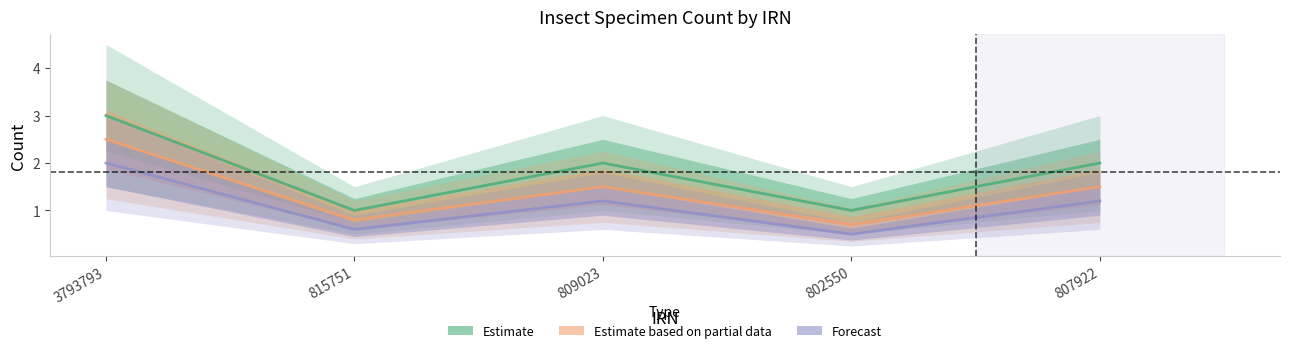

What is the average value of the Forecast series?

1.1